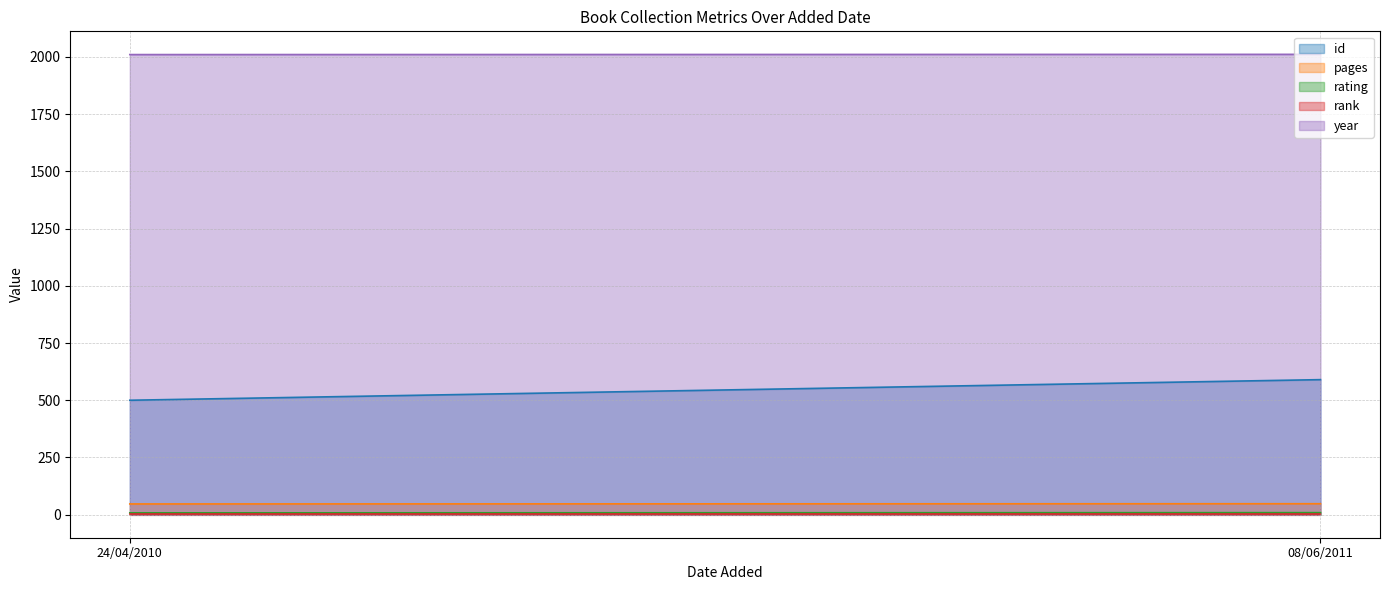

List the labels in order of pages value, largest first.

08/06/2011, 24/04/2010